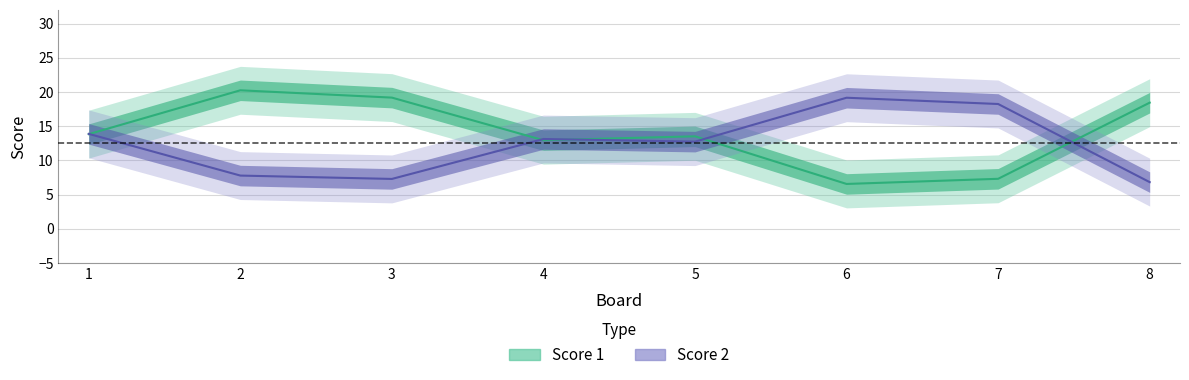

Which series ends up on top after the final intersection of Score 1 and Score 2?

Score 1